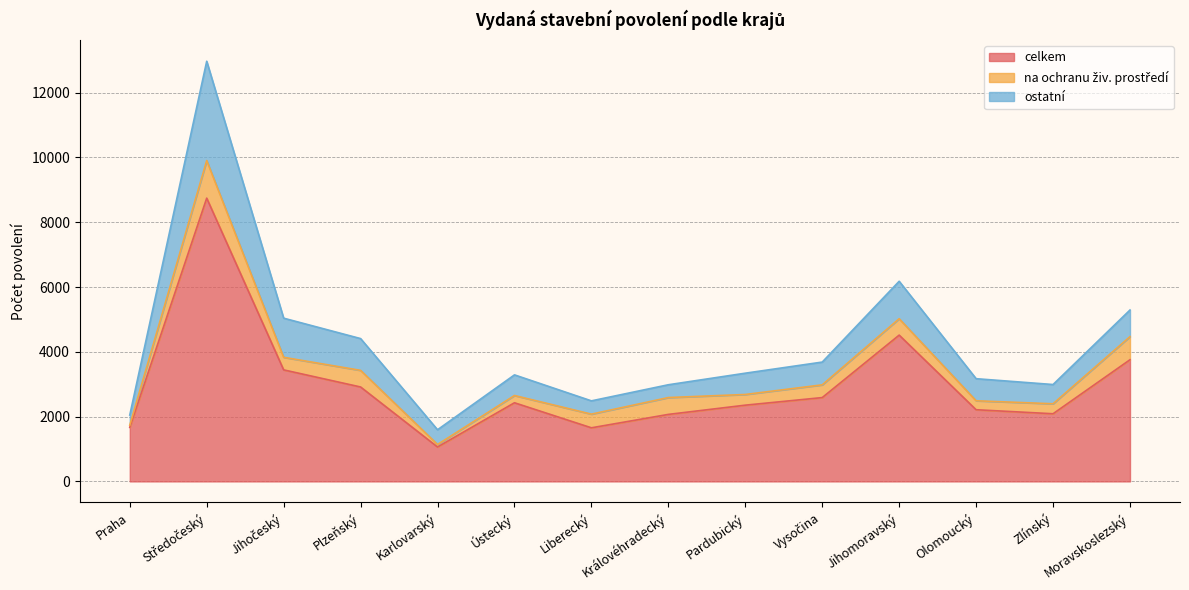

What is the total value across all series at Jihomoravský?

6177